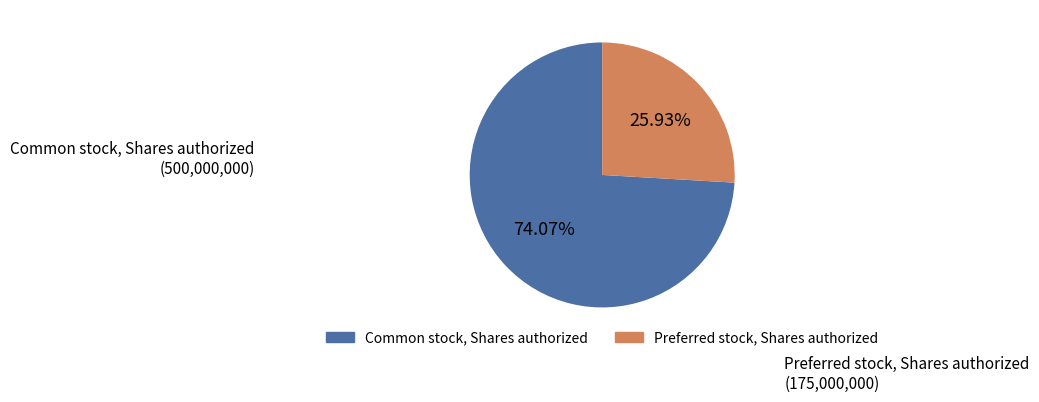

Does any single category account for the majority?

Yes